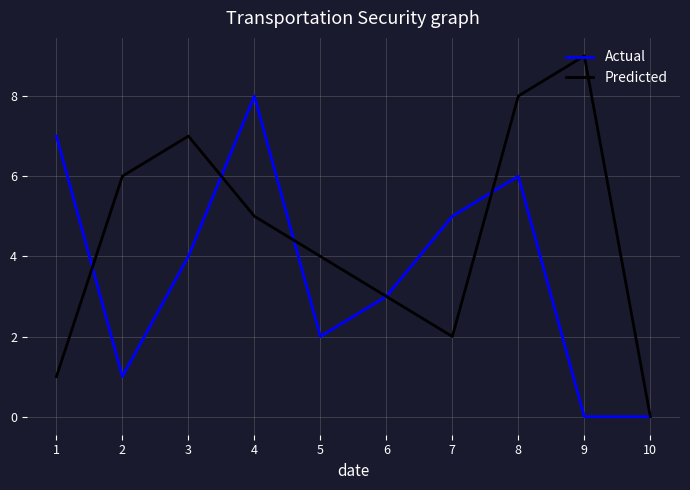

List the series in order of their overall mean, lowest first.

Actual, Predicted